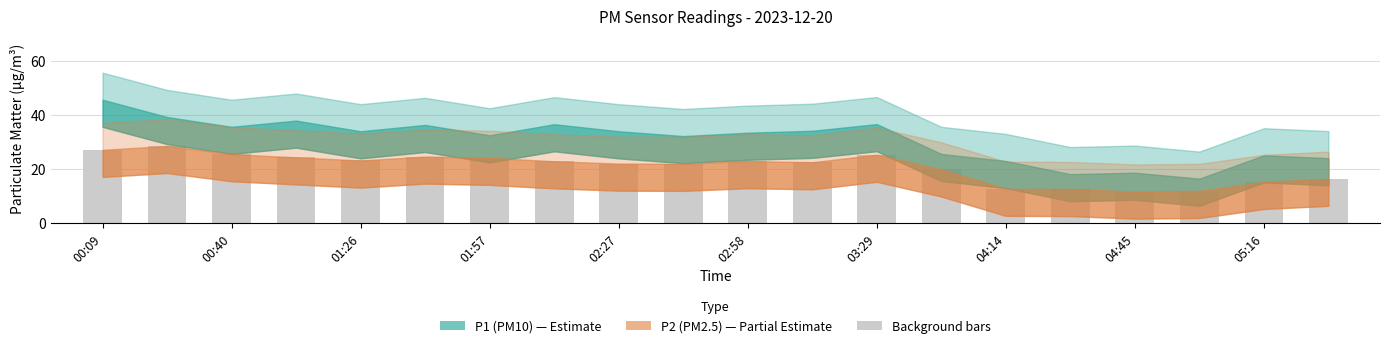

What is the difference between the second highest and minimum values?

15.4